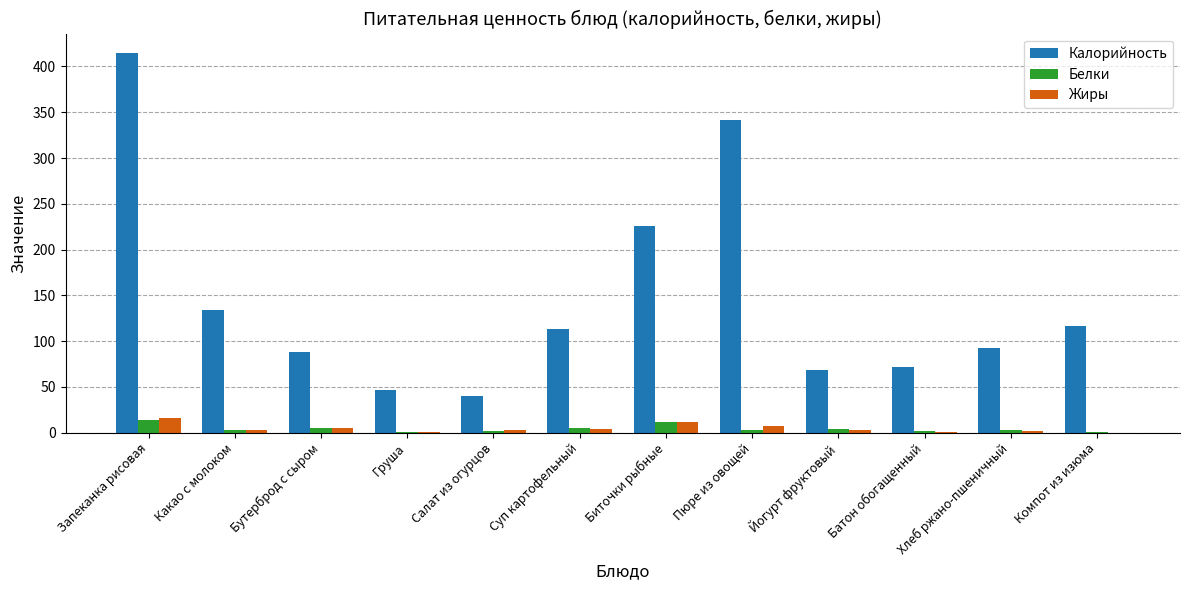

Which series changed the most between Какао с молоком and Батон обогащенный?

Калорийность